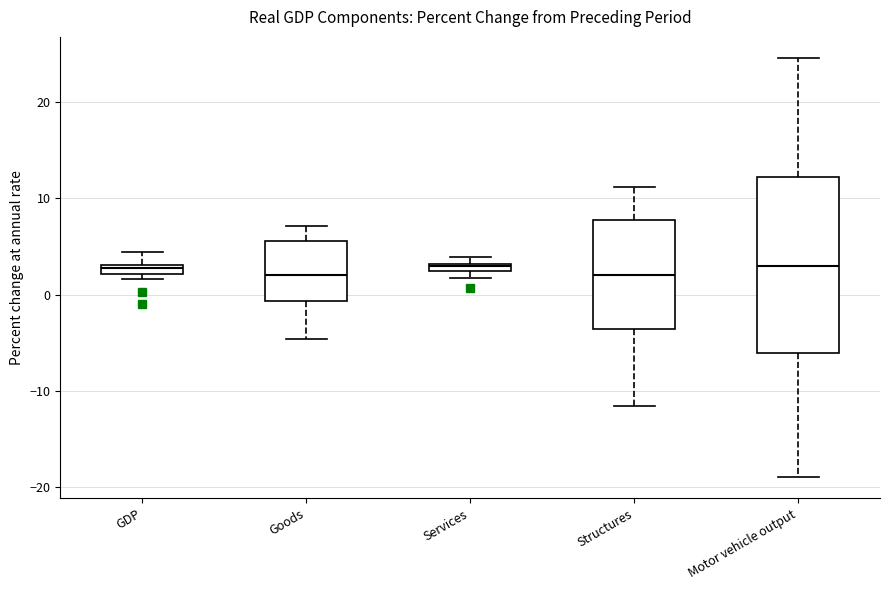

Where does the median line of the box for Motor vehicle output sit on the y-axis? The values are not printed on the chart, so give them approximately, as read against the axis.

3